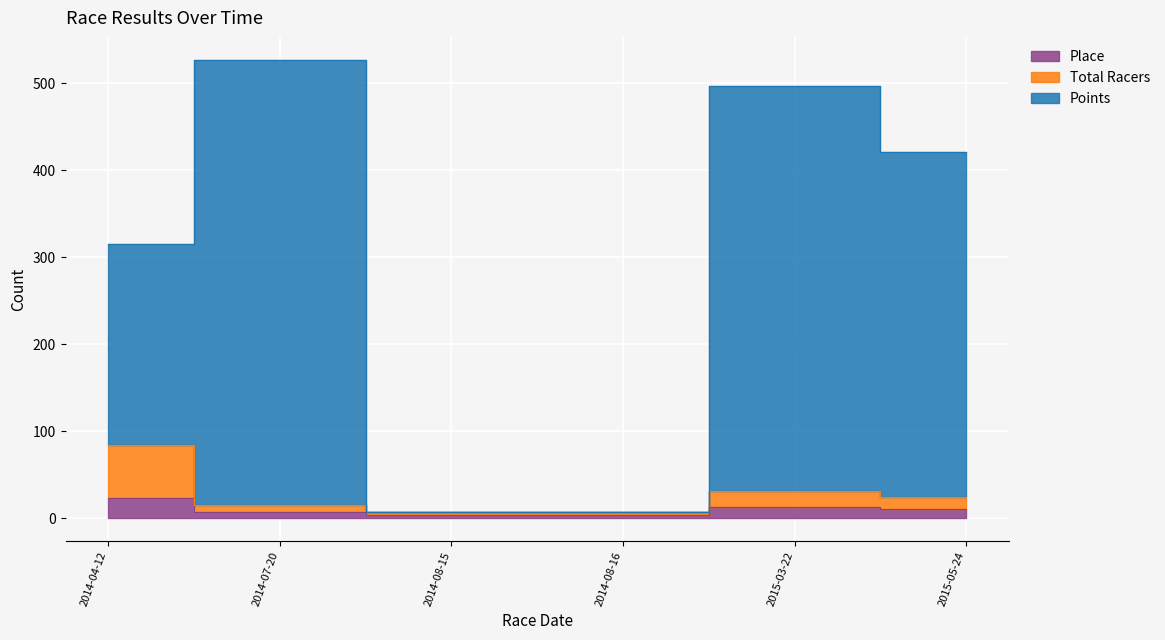

At how many categories does at least one series exceed 436?

2